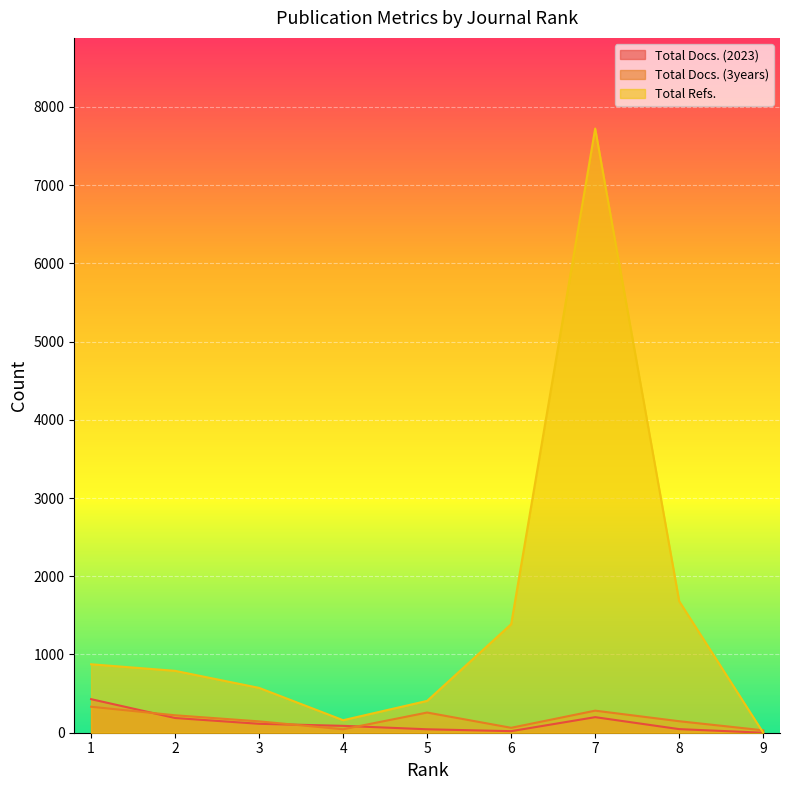

Between which two adjacent categories do Total Docs. (3years) and Total Docs. (2023) first intersect?

1 and 2